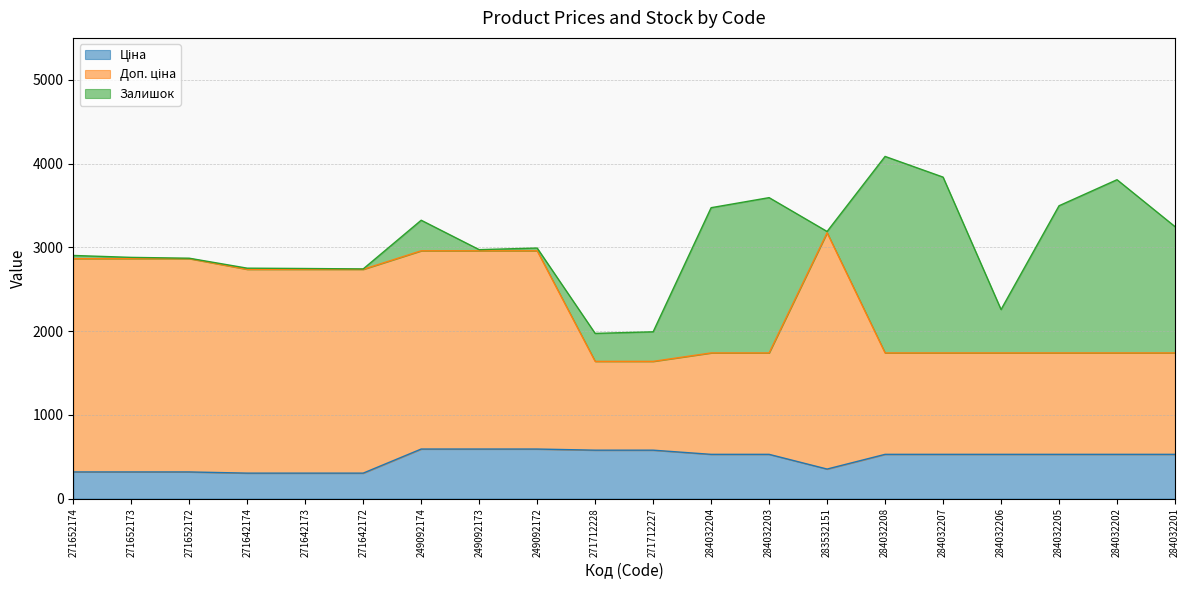

At which label does Ціна first exceed 528?

249092174